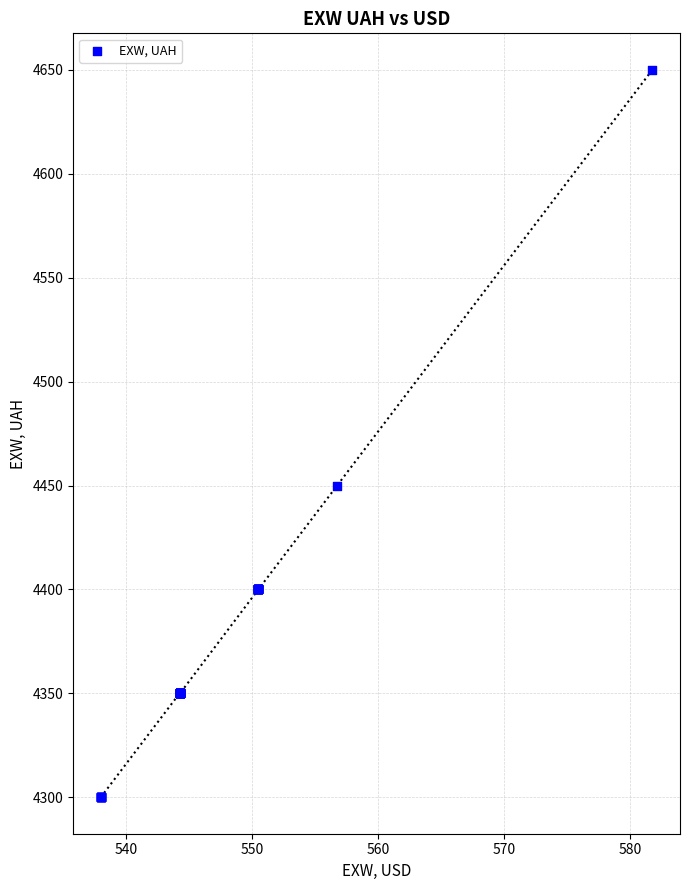

What Y value in the scatter plot is closest to 4475?

4450